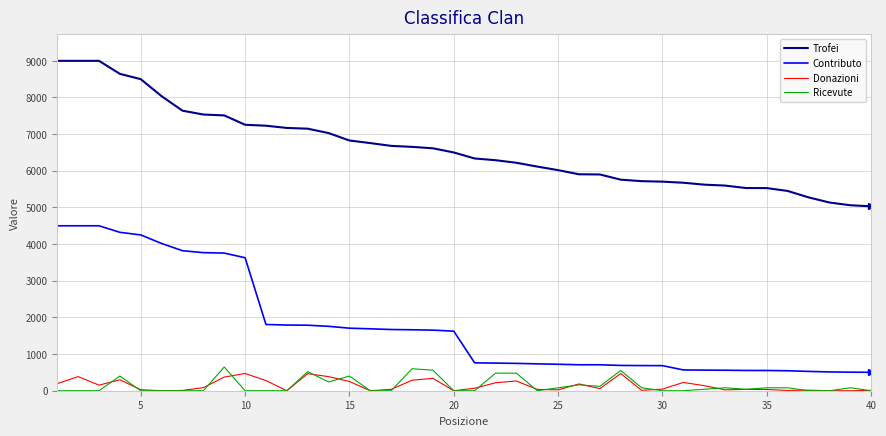

Which series has the largest range (max minus min)?

Contributo